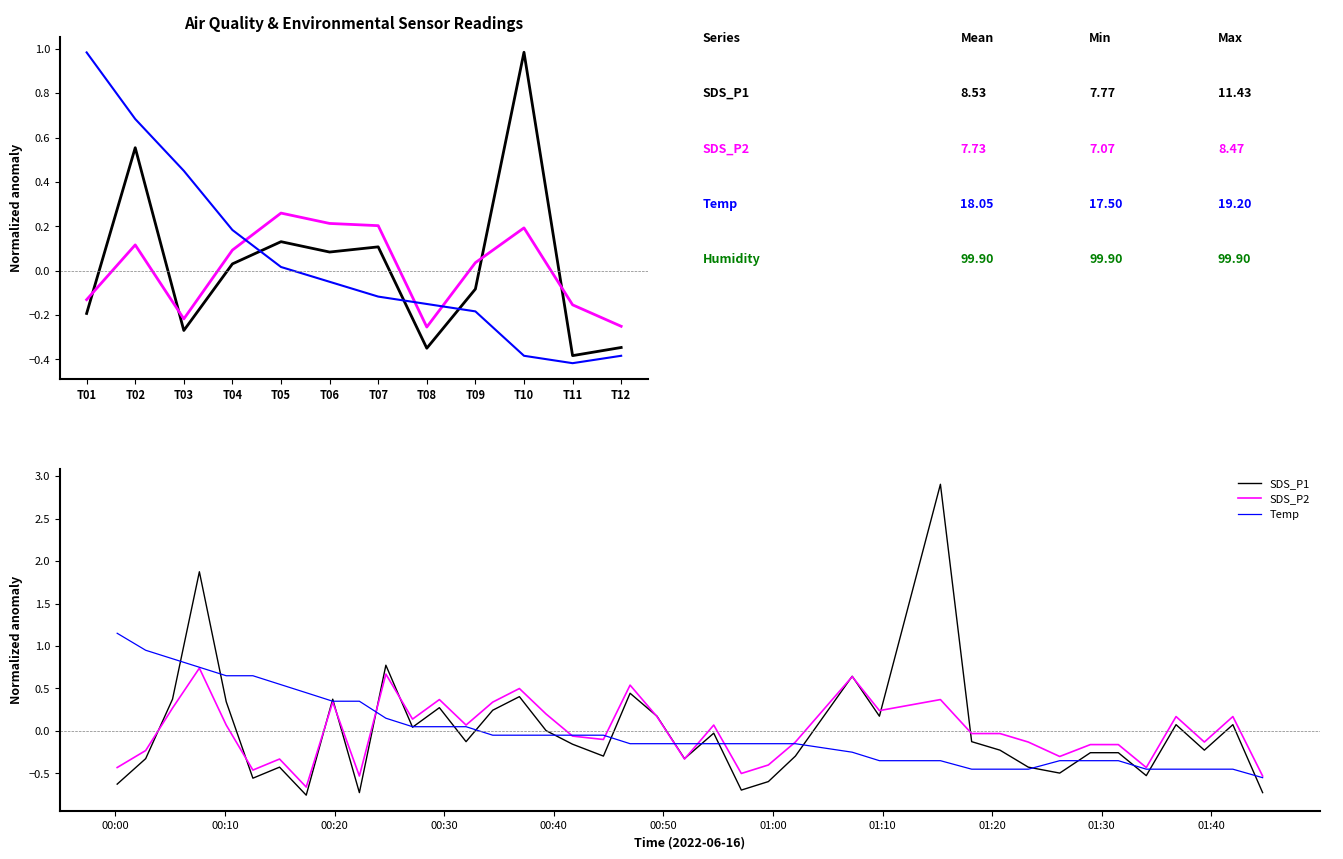

What is the difference between the second highest and minimum values in the SDS_P1 series?

2.6